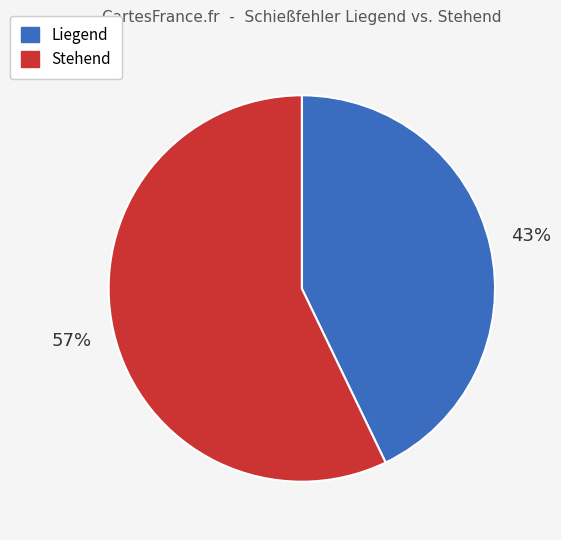

Is there any slice that represents more than half of the pie?

Yes